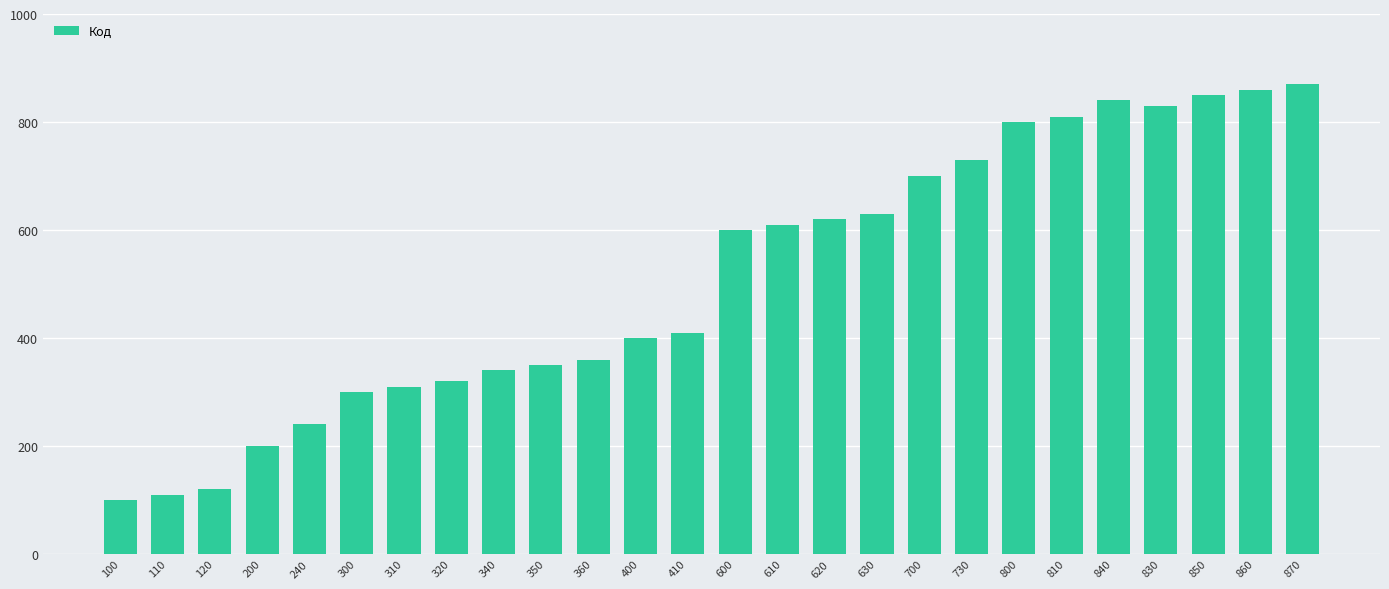

What is the label of the 4th bar from the left?

200